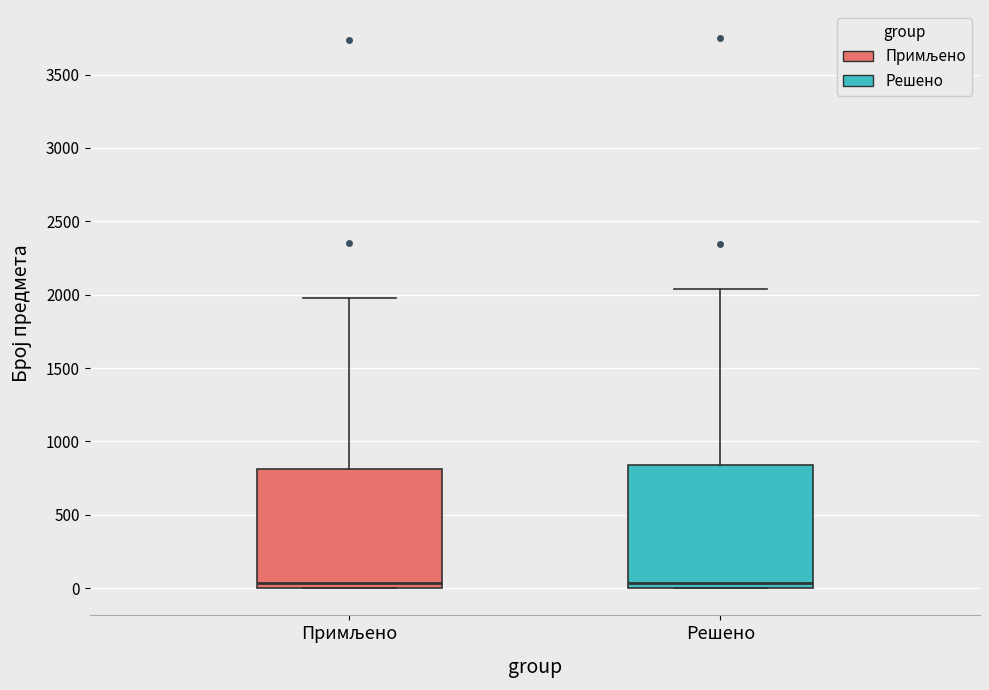

Reading left to right, transcribe this box plot: for each box, give where its median line is, the range the box spans, and where its two whiskers end, as read against the y-axis. The values are not printed on the chart, so give them approximately, as read against the axis.

Примљено: median 50, box 0 to 800, whiskers 0 to 2000
Решено: median 50, box 0 to 850, whiskers 0 to 2050